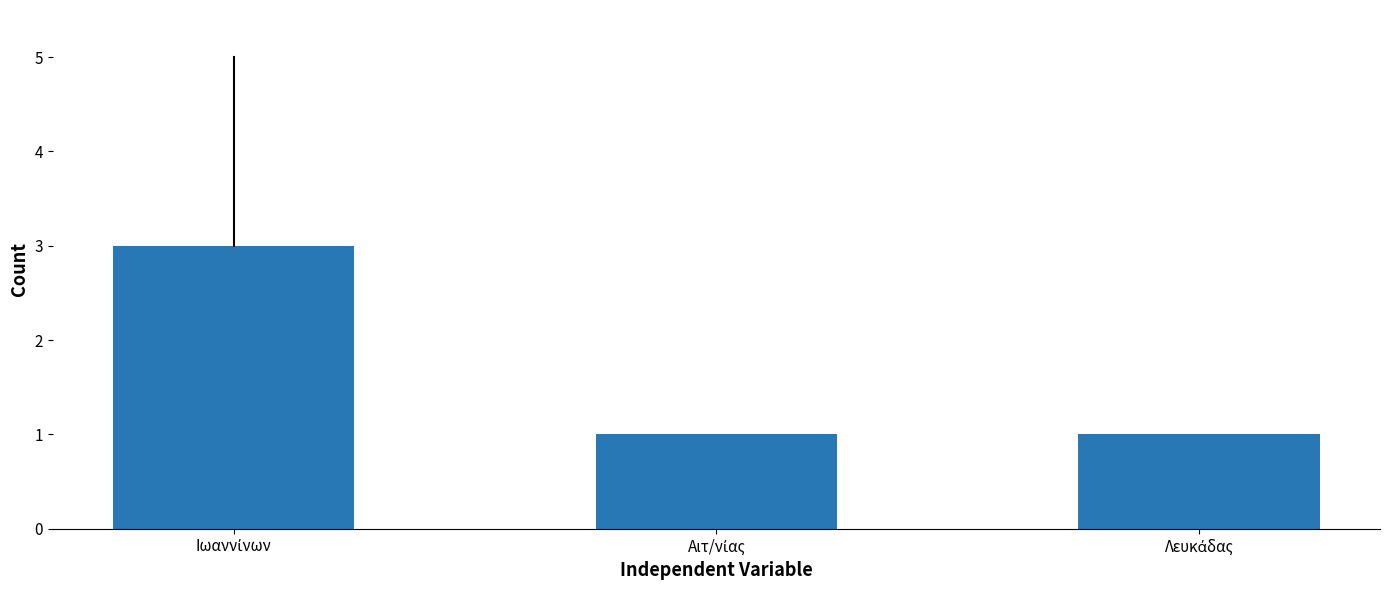

Are the bars horizontal?

No